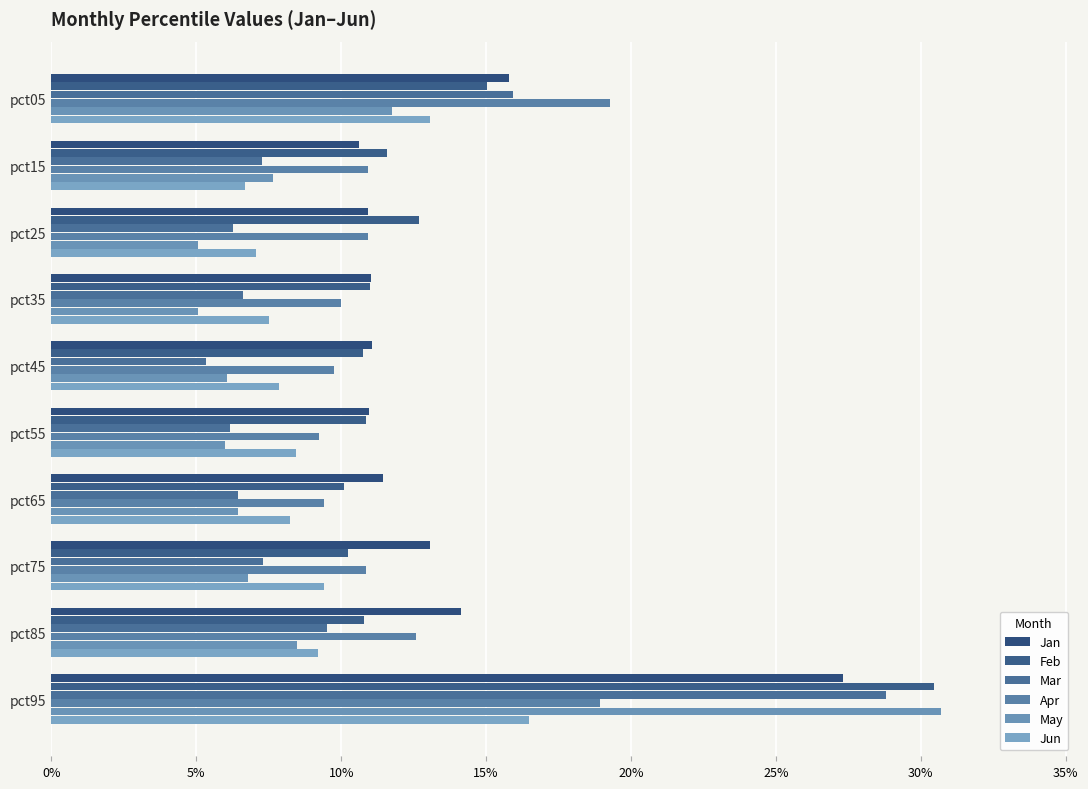

At how many categories does at least one series exceed 0?

10